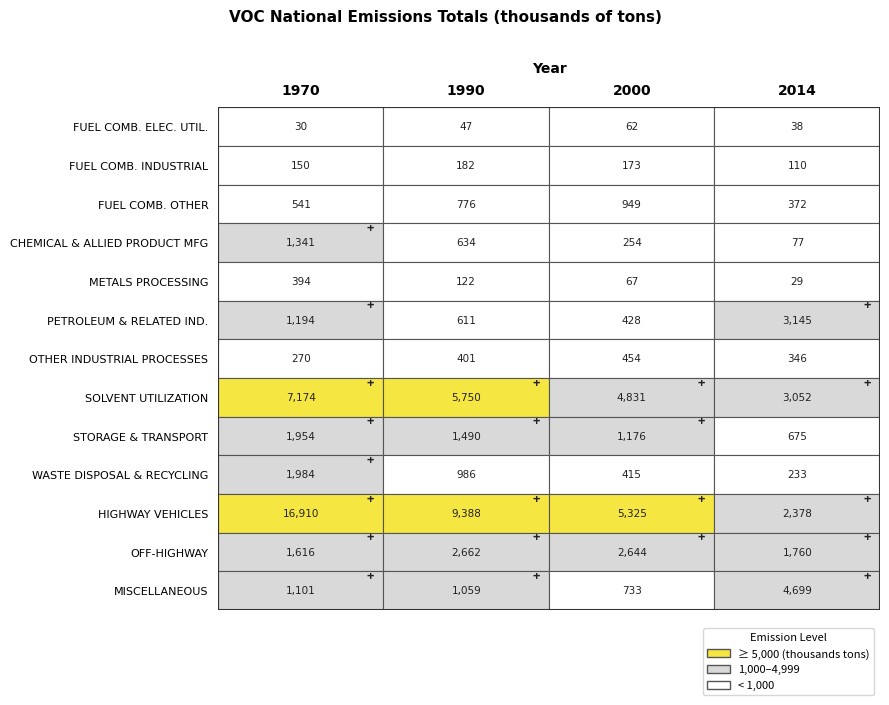

Reading left to right, transcribe all the data shown in this chart.

FUEL COMB. ELEC. UTIL.: 0=30.0	1=47.0	2=61.9	3=38.0
FUEL COMB. INDUSTRIAL: 0=150.0	1=182.0	2=173.0	3=109.6
FUEL COMB. OTHER: 0=541.0	1=776.0	2=949.0	3=371.8
CHEMICAL & ALLIED PRODUCT MFG: 0=1341.0	1=634.0	2=253.5	3=77.1
METALS PROCESSING: 0=394.0	1=122.0	2=67.4	3=28.8
PETROLEUM & RELATED IND.: 0=1194.0	1=611.0	2=428.5	3=3144.8
OTHER INDUSTRIAL PROCESSES: 0=270.0	1=401.0	2=454.0	3=346.1
SOLVENT UTILIZATION: 0=7174.0	1=5750.0	2=4831.4	3=3052.0
STORAGE & TRANSPORT: 0=1954.0	1=1490.0	2=1176.0	3=675.2
WASTE DISPOSAL & RECYCLING: 0=1984.0	1=986.0	2=415.5	3=232.7
HIGHWAY VEHICLES: 0=16910.0	1=9388.0	2=5325.4	3=2377.9
OFF-HIGHWAY: 0=1616.0	1=2662.0	2=2643.7	3=1760.2
MISCELLANEOUS: 0=1101.0	1=1059.0	2=733.0	3=4698.7